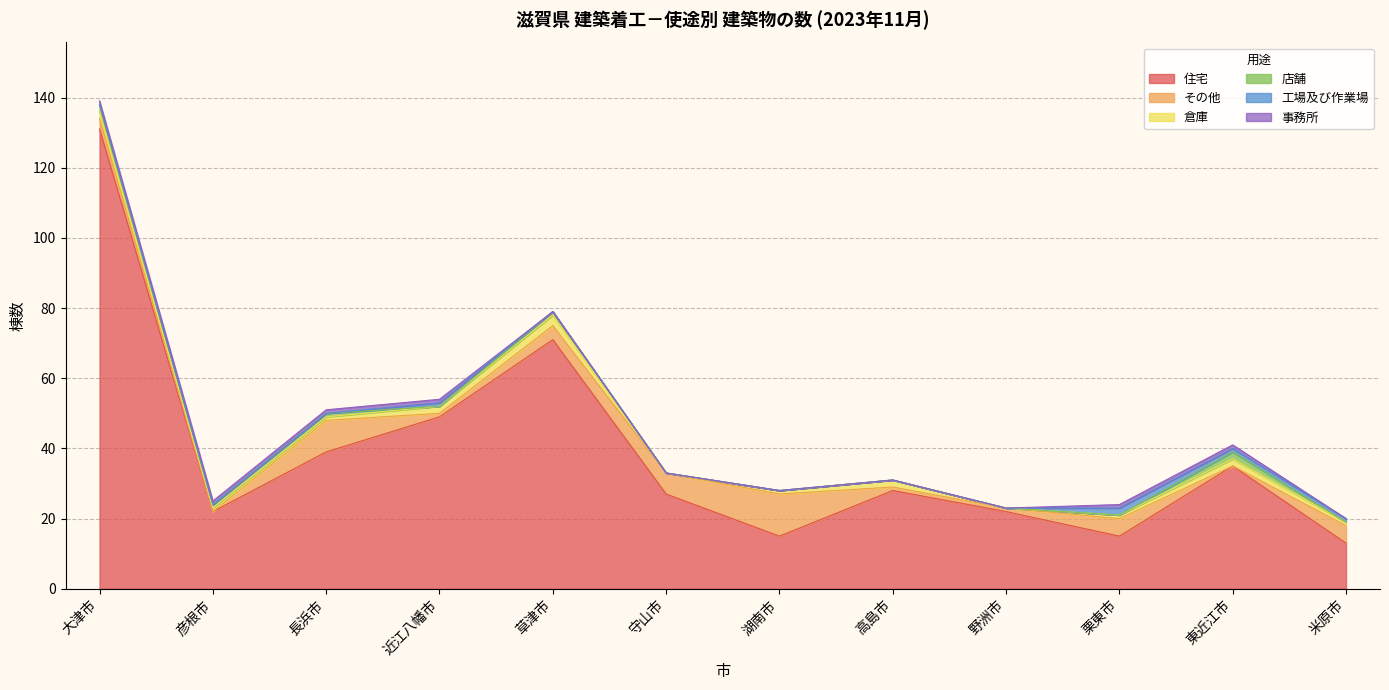

What are all the series names shown in the legend?

住宅, その他, 倉庫, 店舗, 工場及び作業場, 事務所